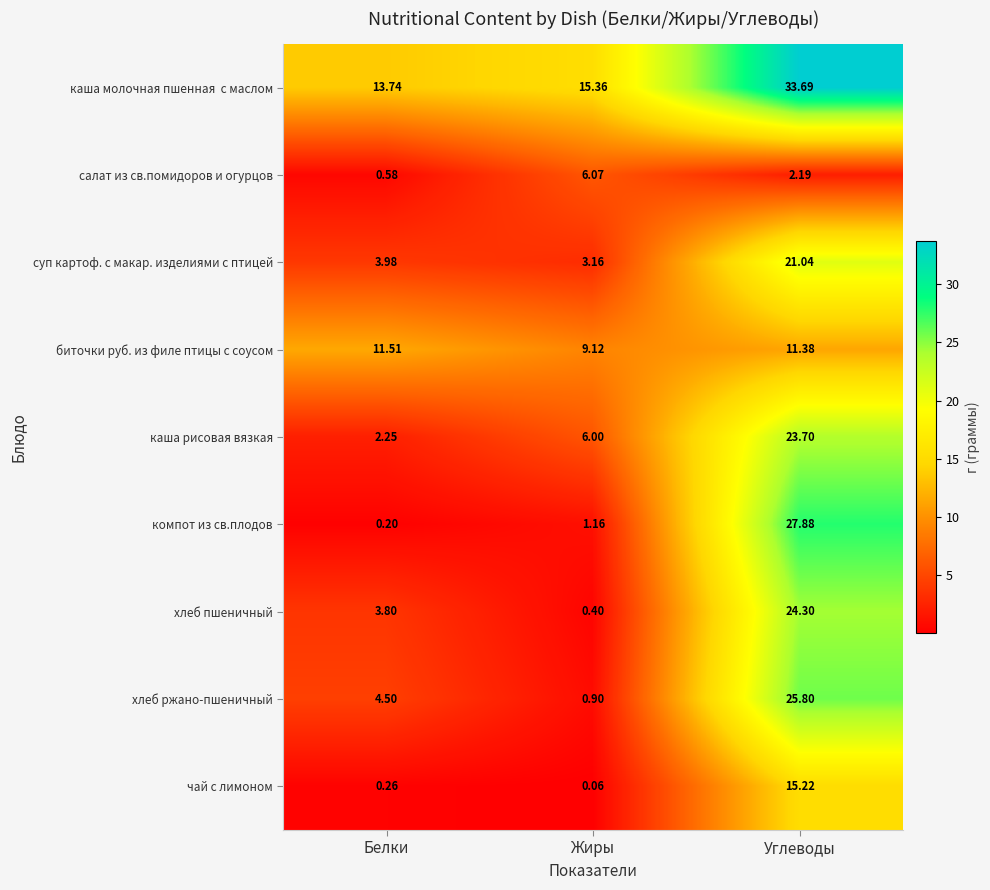

Count the number of data series in this chart.

9